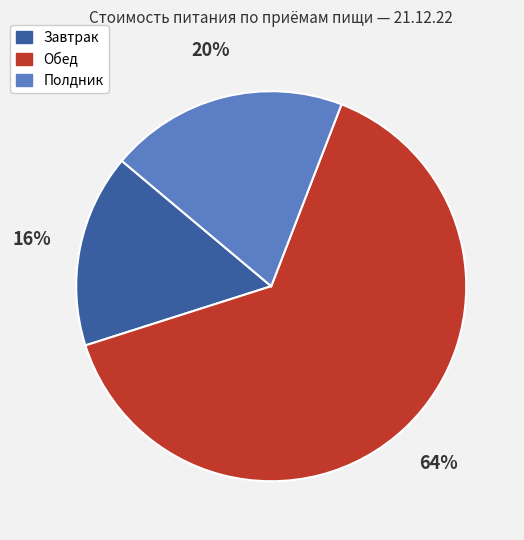

Is there a majority slice in this chart?

Yes